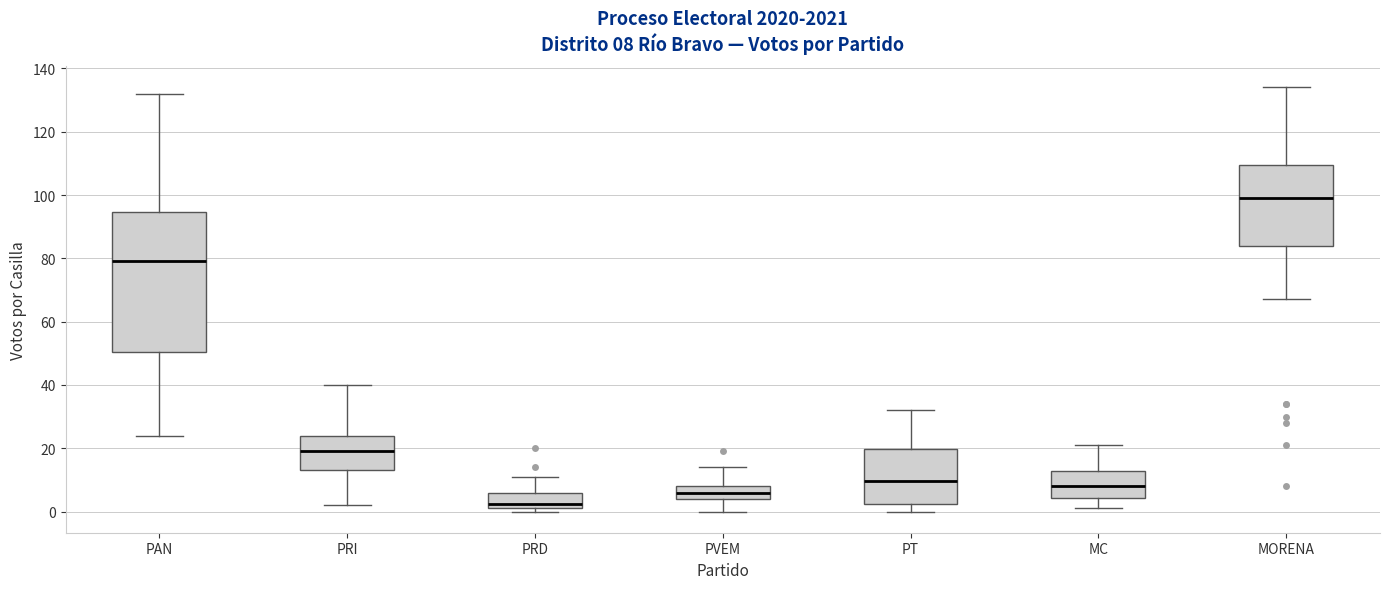

Which box has the lowest median line?

PRD